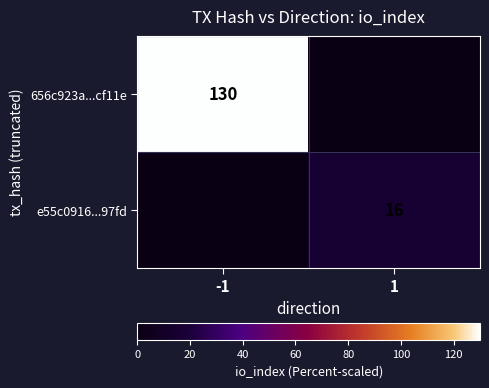

At how many categories does at least one series exceed 5?

2